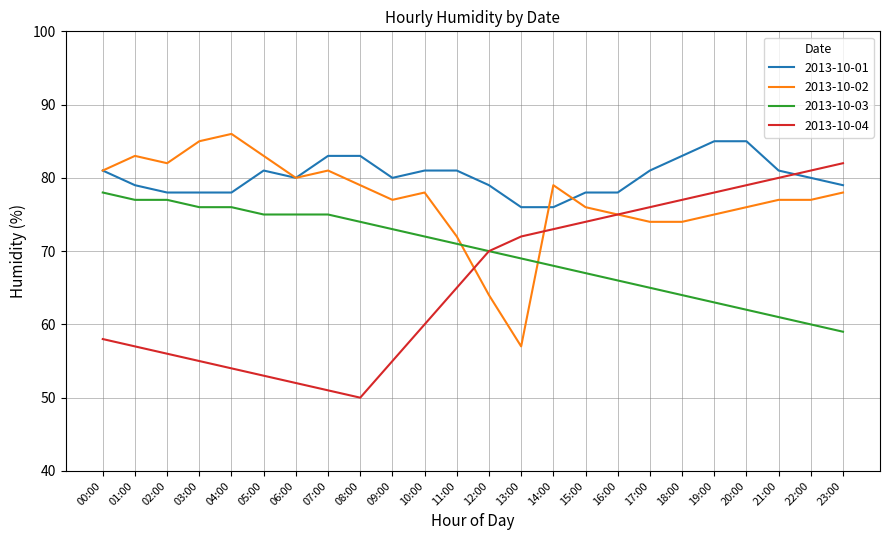

How many lines are shown in the chart?

4